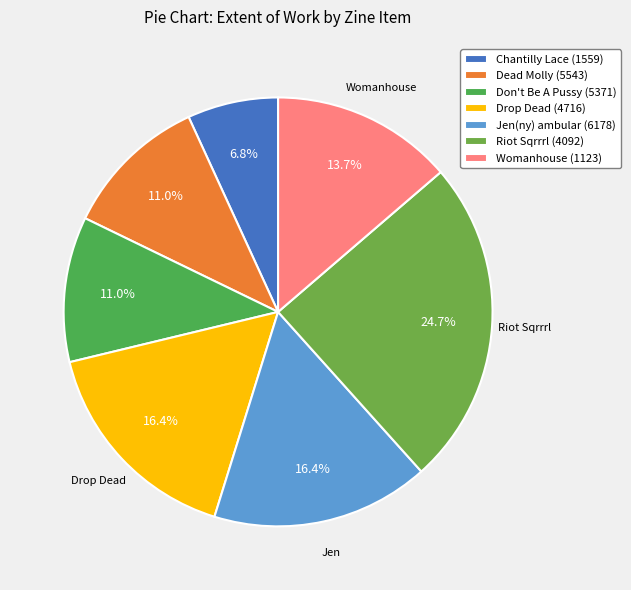

How many segments does this pie chart have?

7